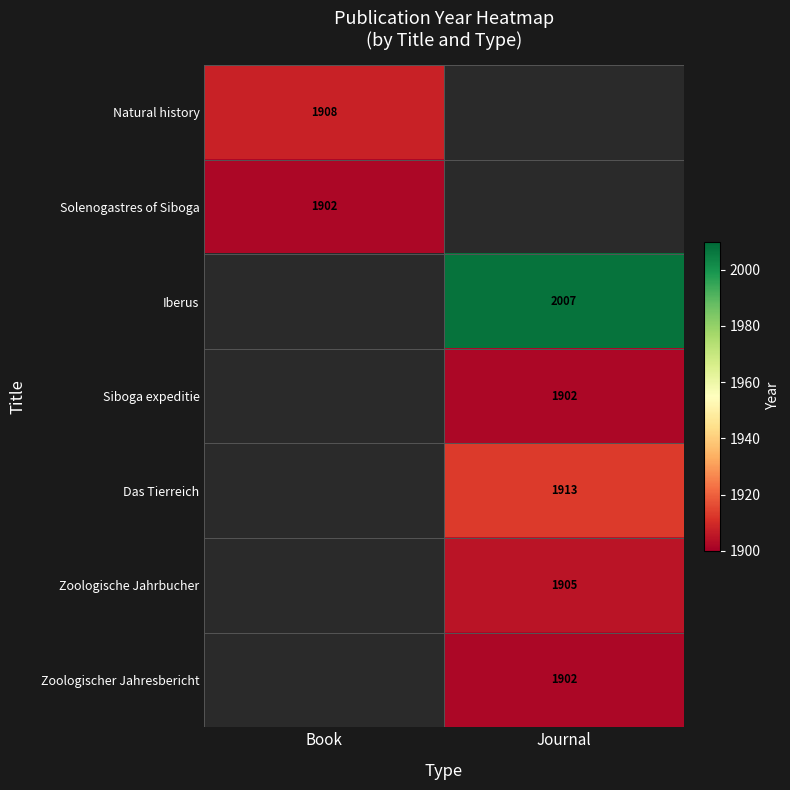

True or false: Zoologische Jahrbucher has a value of 847 at Journal.

False